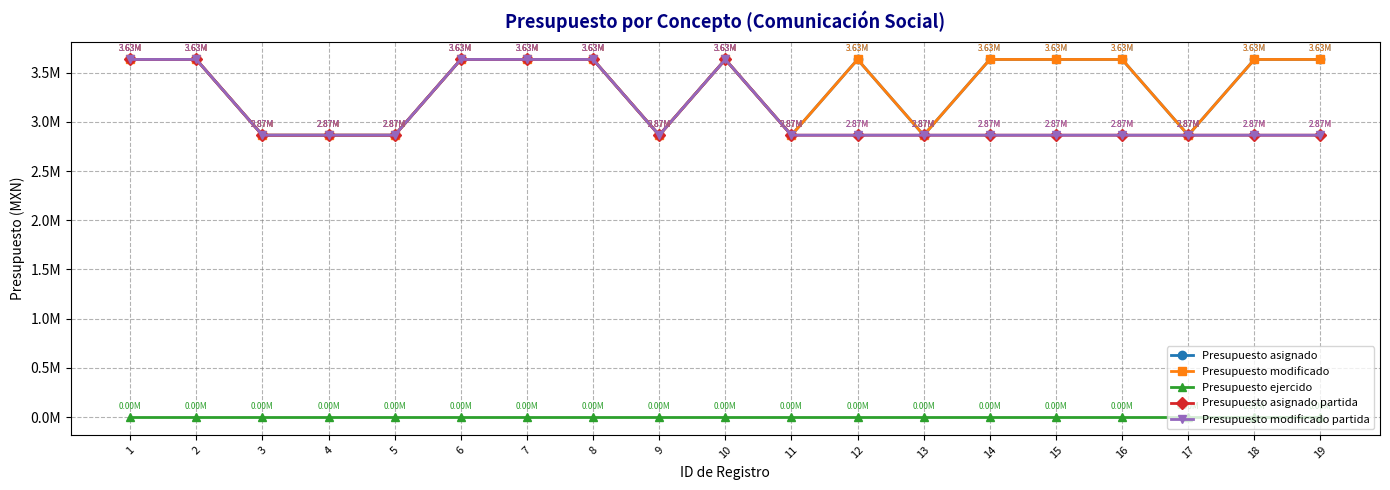

Does the chart have visible grid lines?

Yes